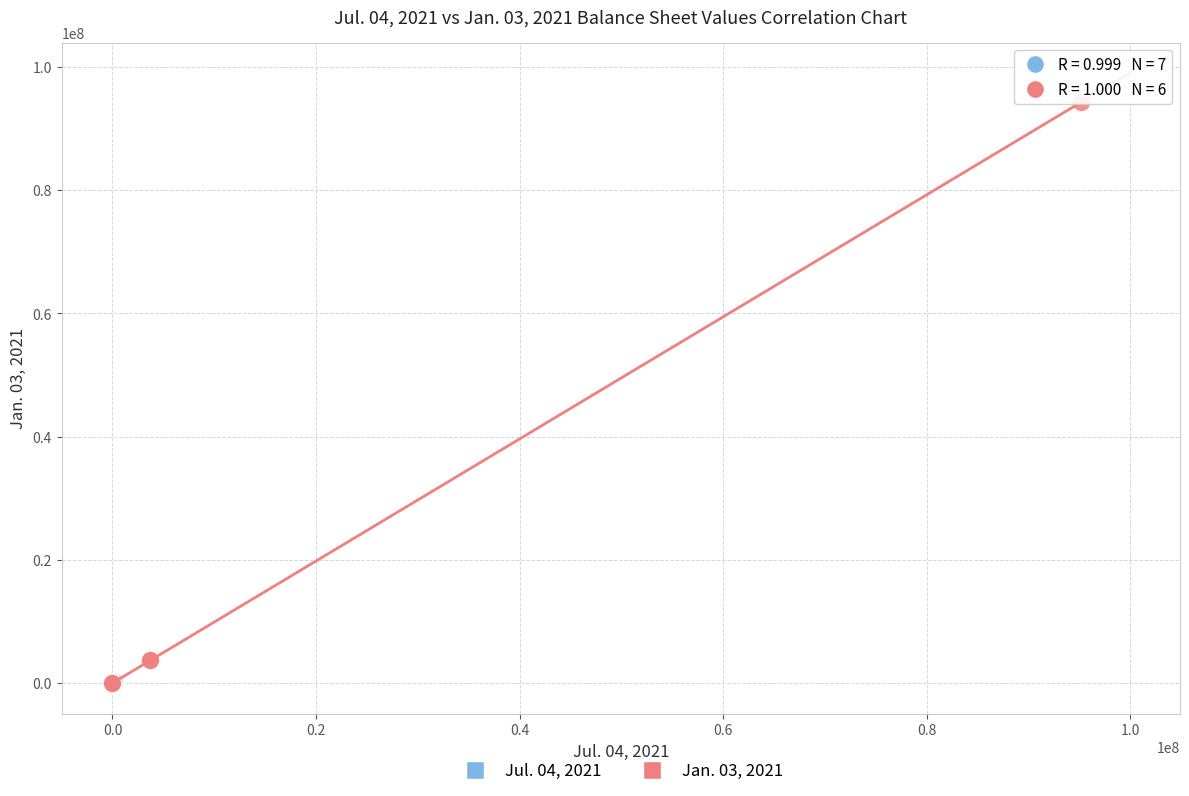

Which series reaches the maximum Y coordinate?

Jan. 03, 2021